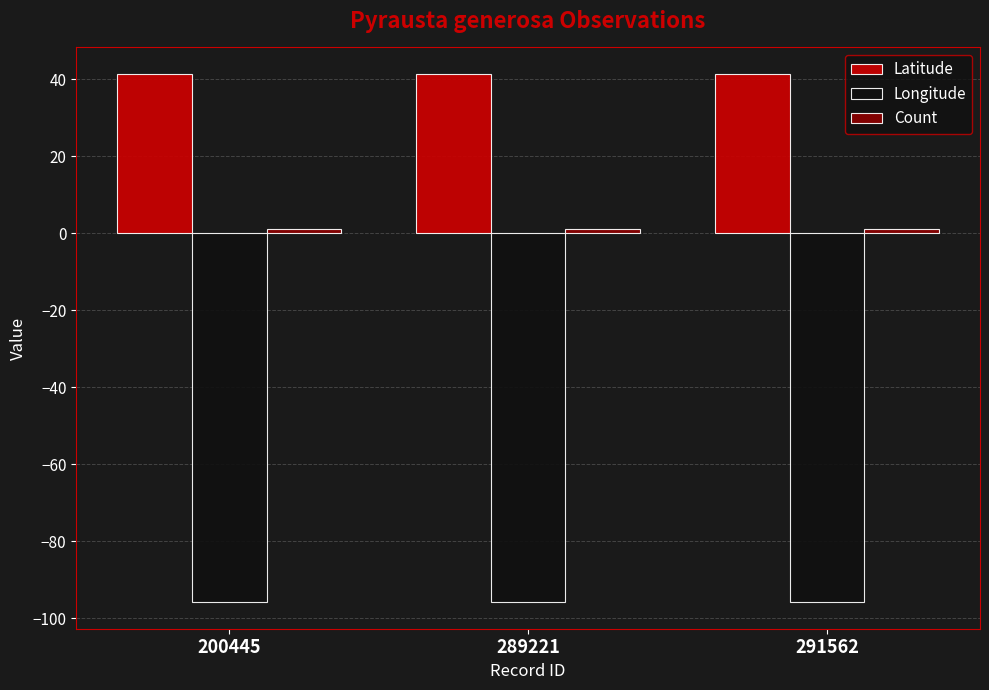

The value of Latitude at 200445 is 41.4. True or false?

True